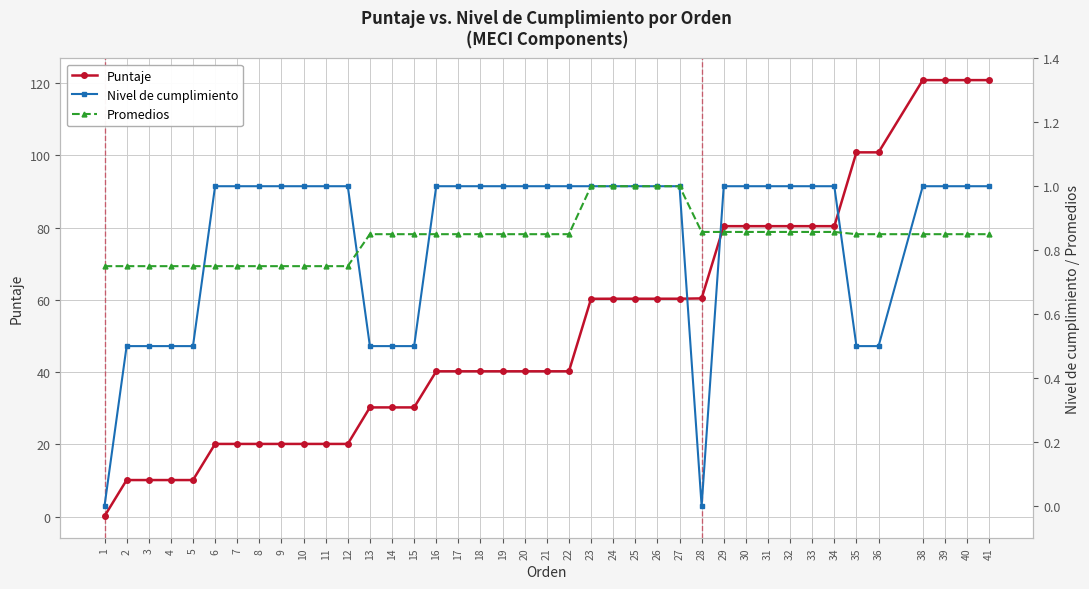

True or false: Nivel de cumplimiento and Puntaje cross at least once.

False